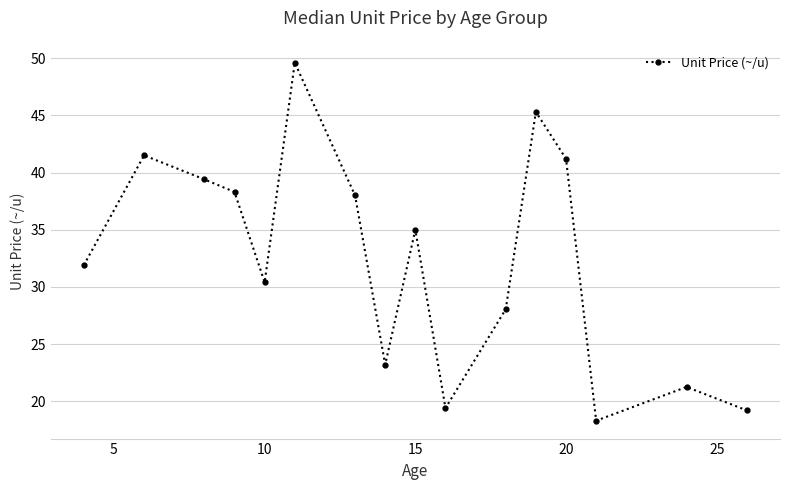

What is the value of the 16th point from the left?

19.2